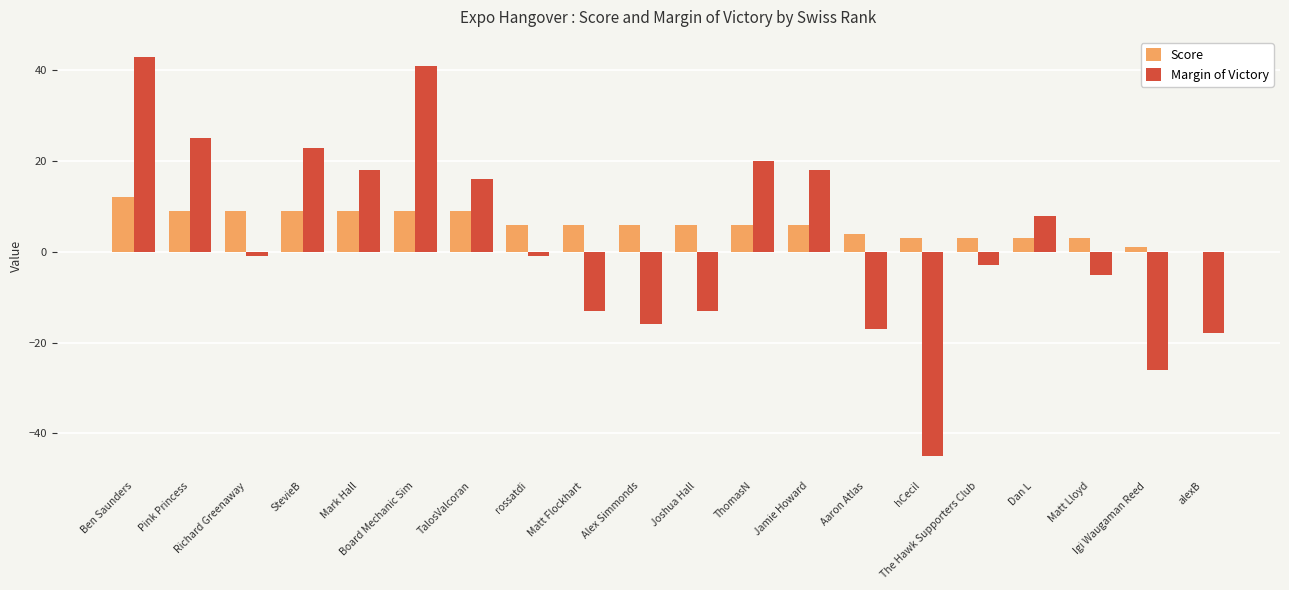

What is the maximum value for Margin of Victory?

43